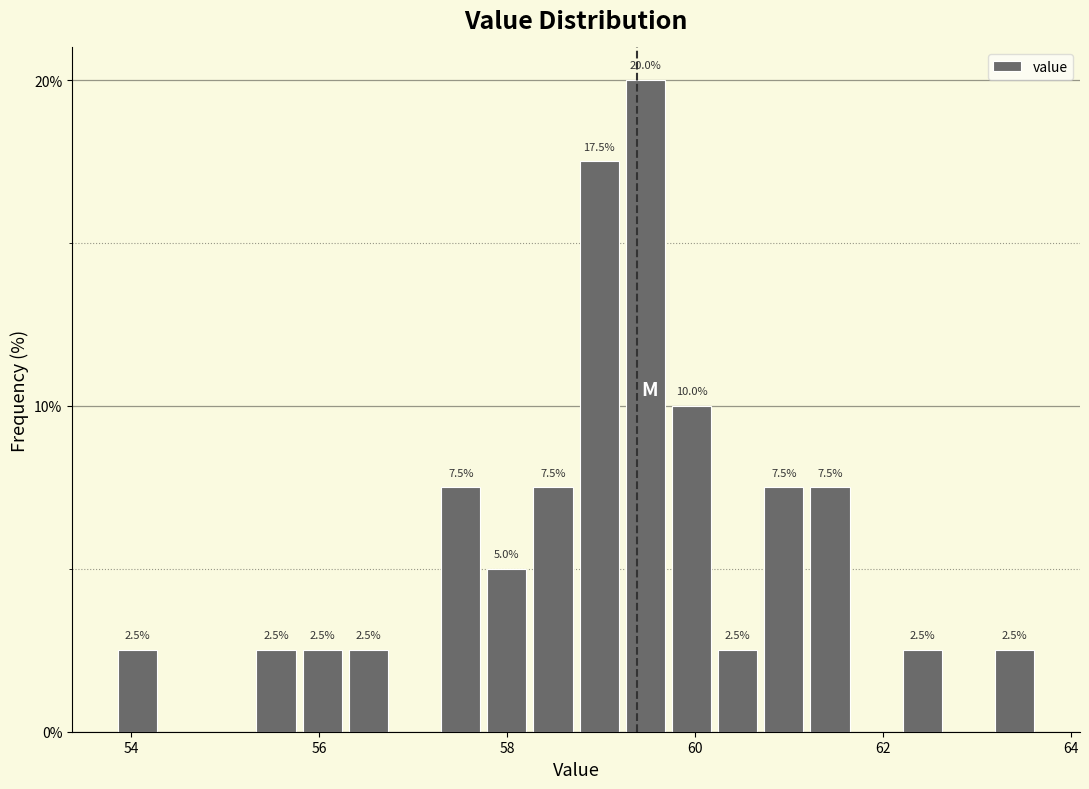

Around what value on the x-axis is the tallest bar? Give the approximate position of its centre, as read against the axis.

59.4